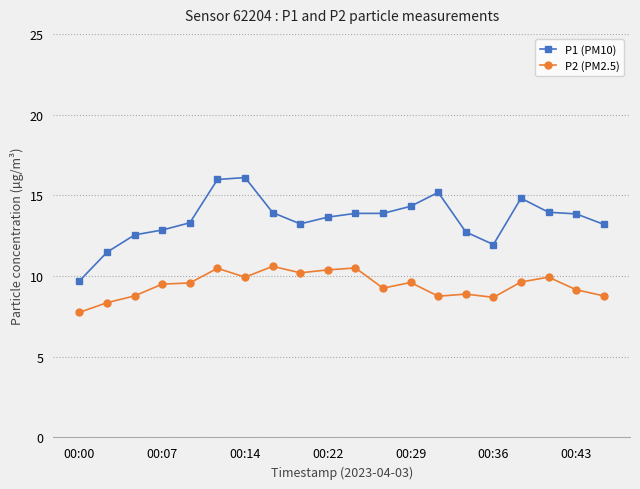

True or false: P2 (PM2.5) and P1 (PM10) cross at least once.

False